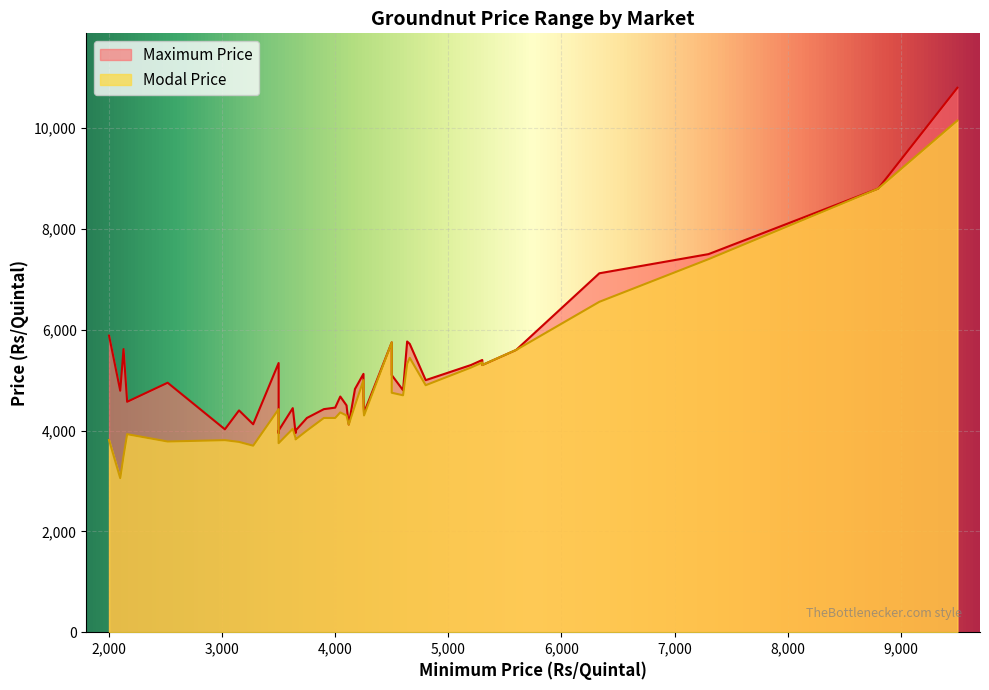

What is the difference between the maximum and second lowest values in the Modal Price series?

6659